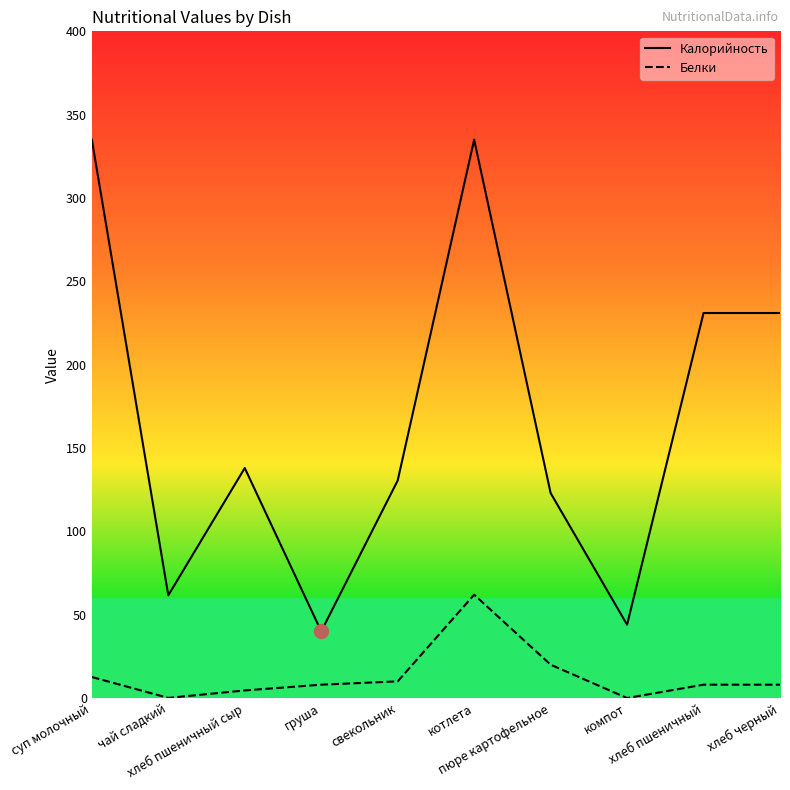

Which category has the lowest value in the Белки series?

компот